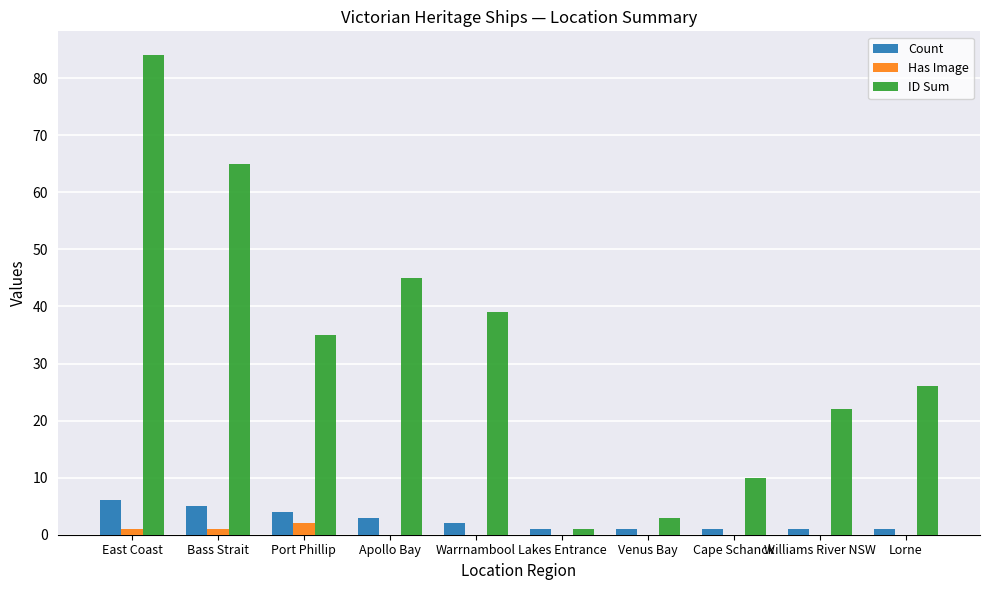

What is the sum of all ID Sum values?

330